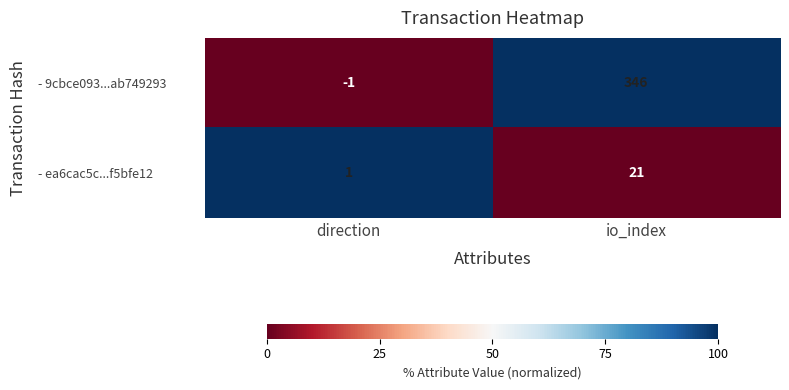

At how many categories does at least one series exceed 28?

1